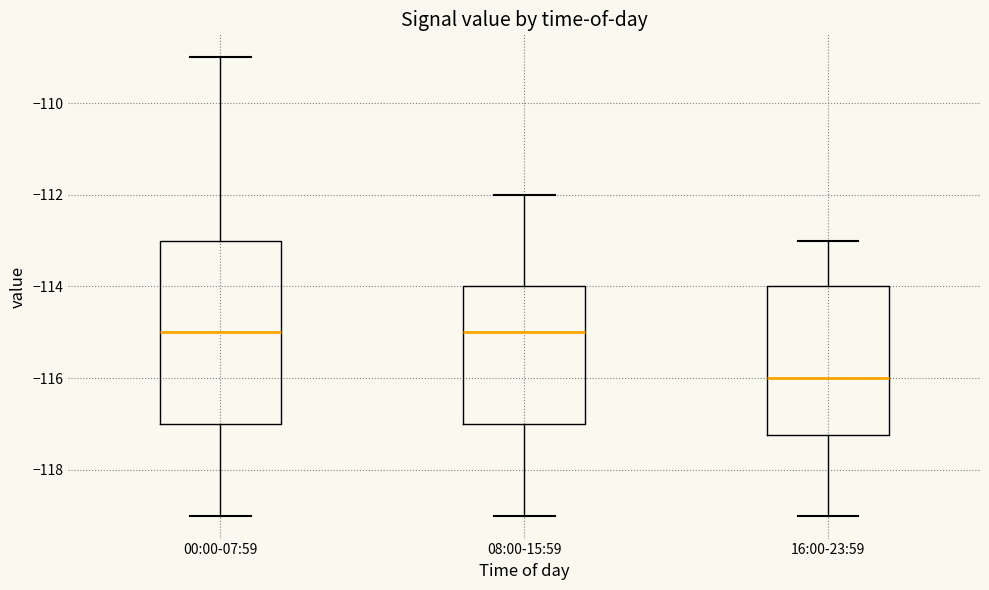

Which box is the tallest, from its lower edge to its upper edge?

00:00-07:59